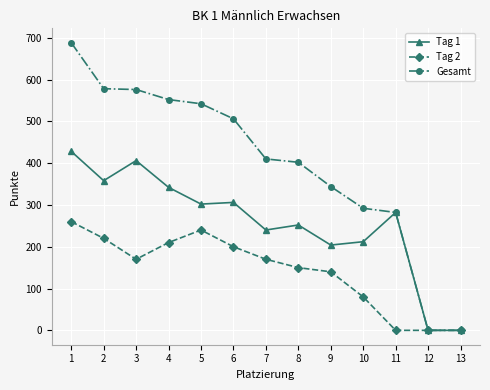

What is the average value of the Gesamt series?

398